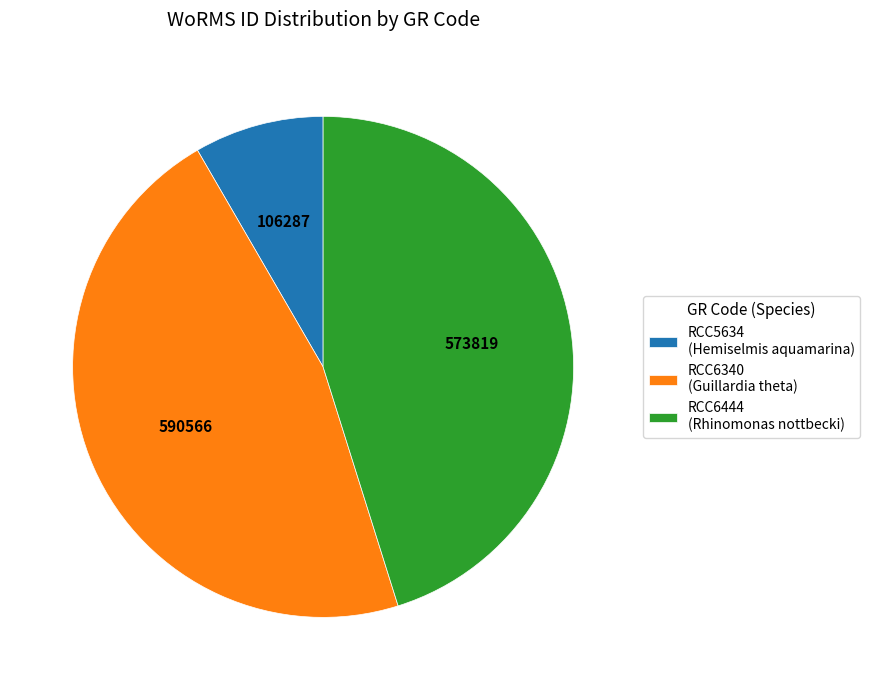

Is there any slice that represents more than half of the pie?

No